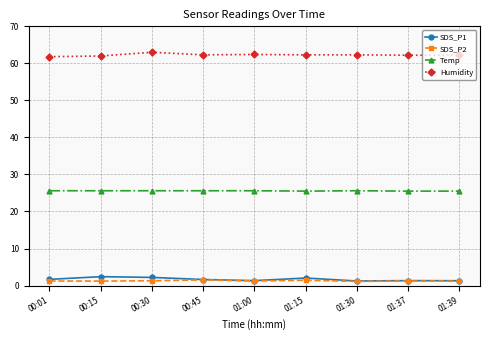

True or false: SDS_P1 has more than 0 interior local peaks.

True